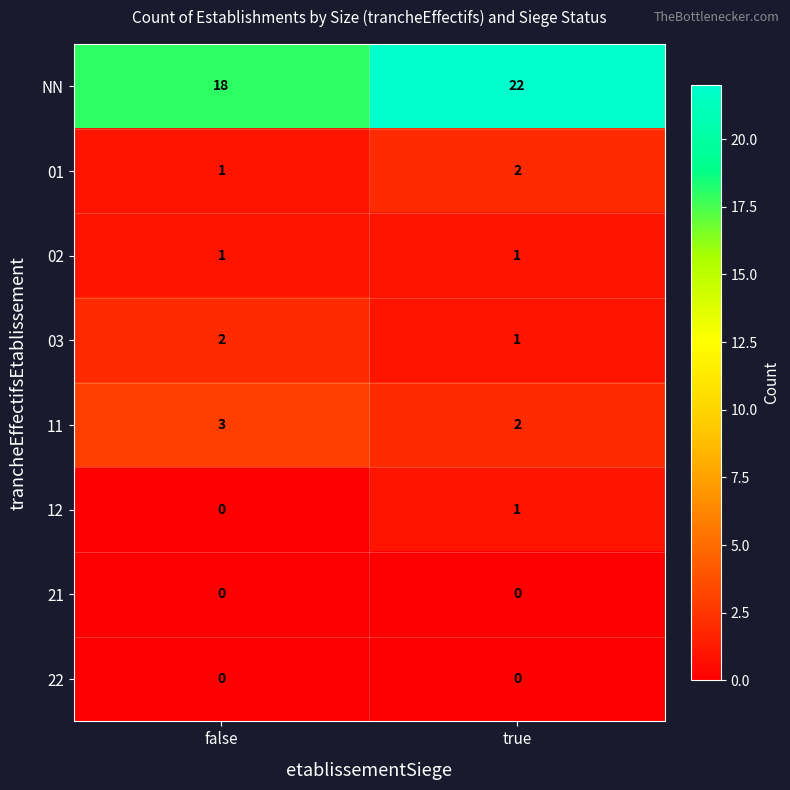

What is the greatest value displayed?

22